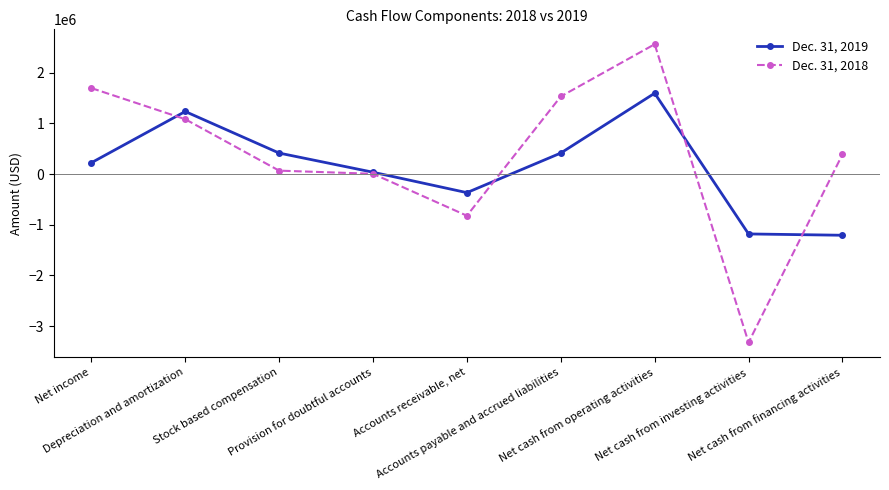

What position from the left is Net cash from financing activities?

9